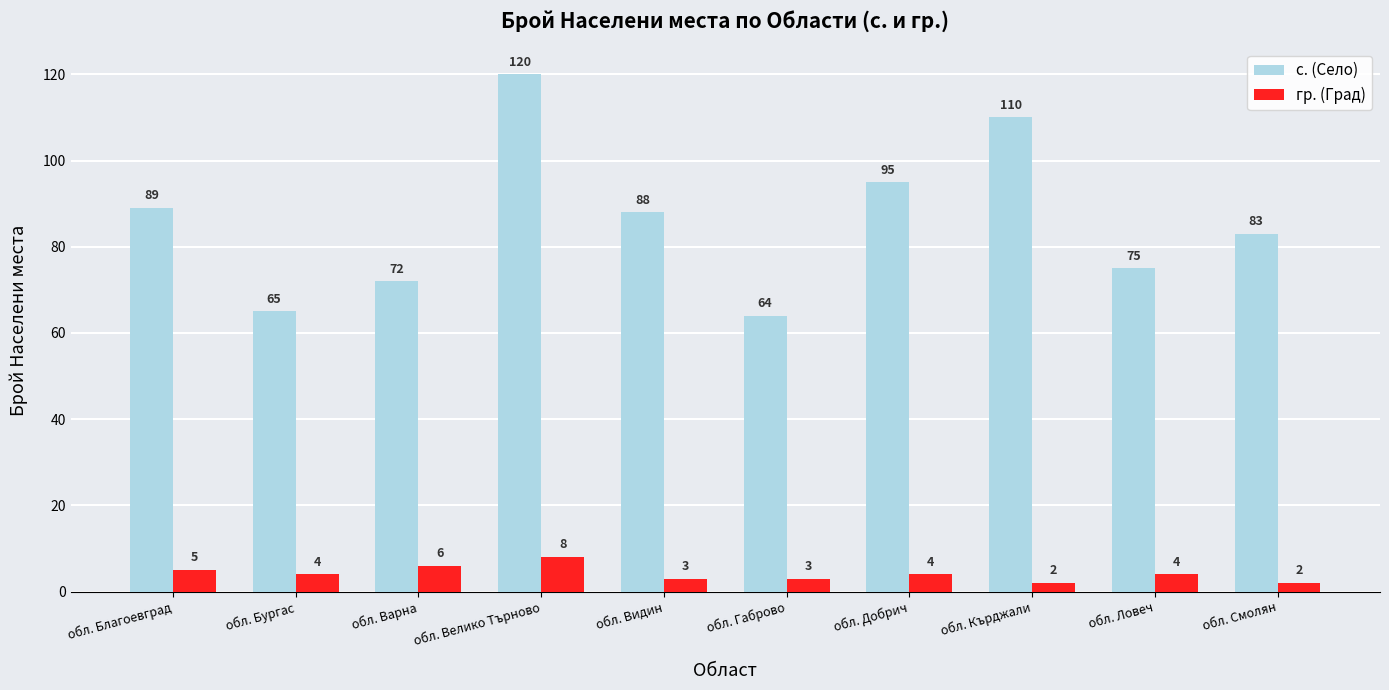

Is it true that с. (Селo) equals 120 at обл. Велико Търново?

True